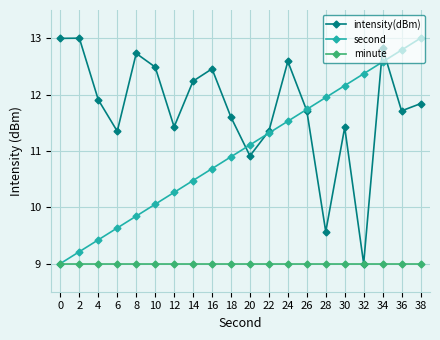

True or false: minute has a value of 3.4 at 30.

False